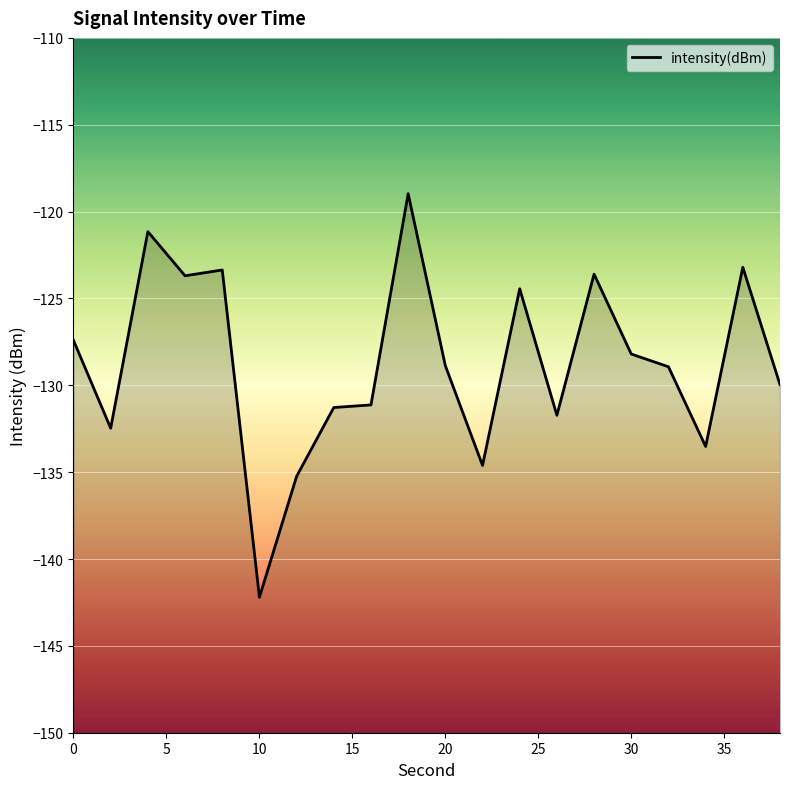

What is the difference between the values at 12 and 10?

3.3